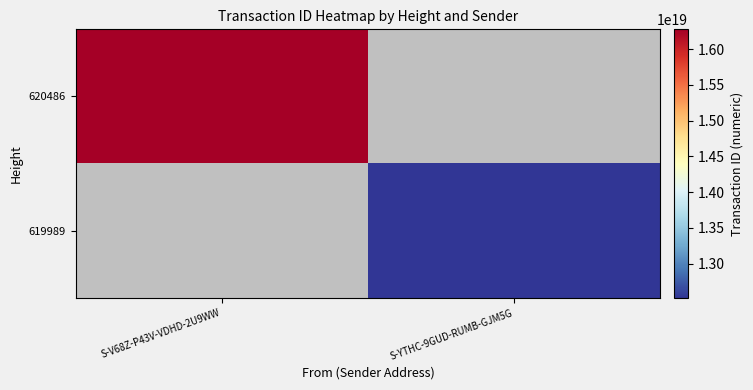

At which category does the chart reach its minimum across all series?

S-YTHC-9GUD-RUMB-GJM5G